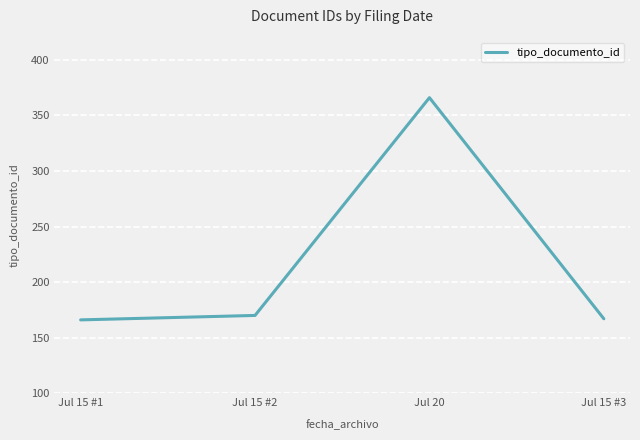

How many interior local peaks (higher than both neighbors) does the data have?

1